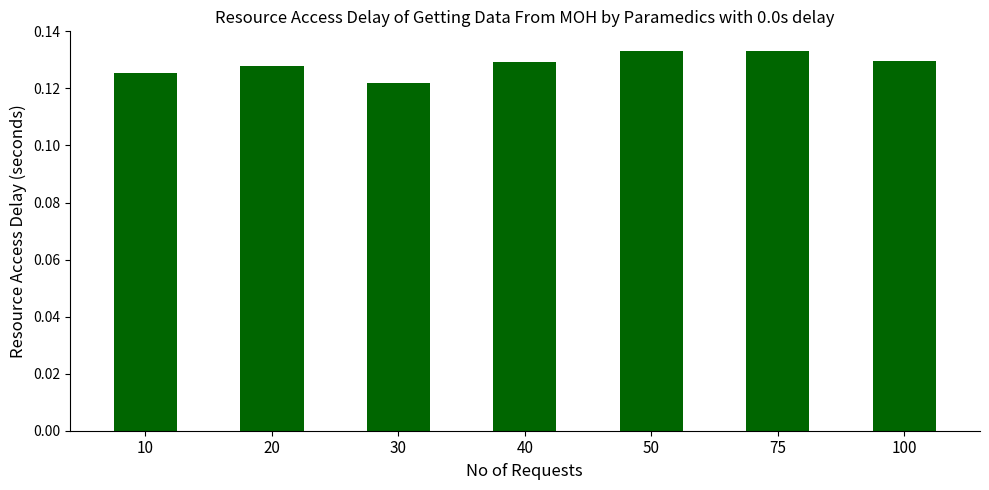

Are the bars horizontal?

No